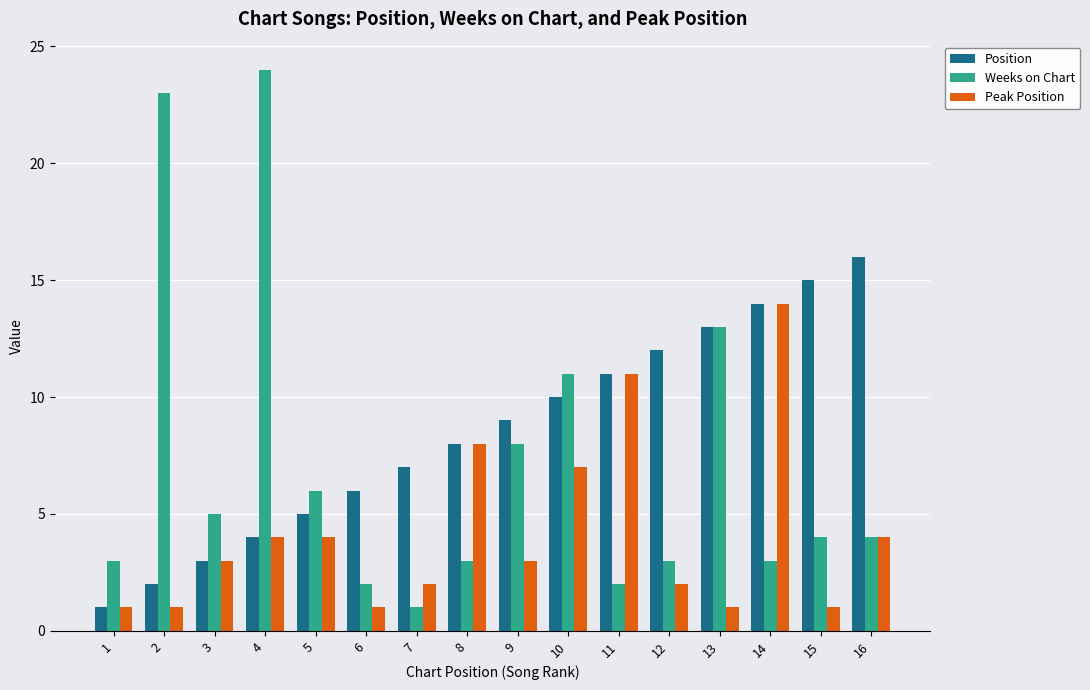

Which category has the highest value in the Position series?

16